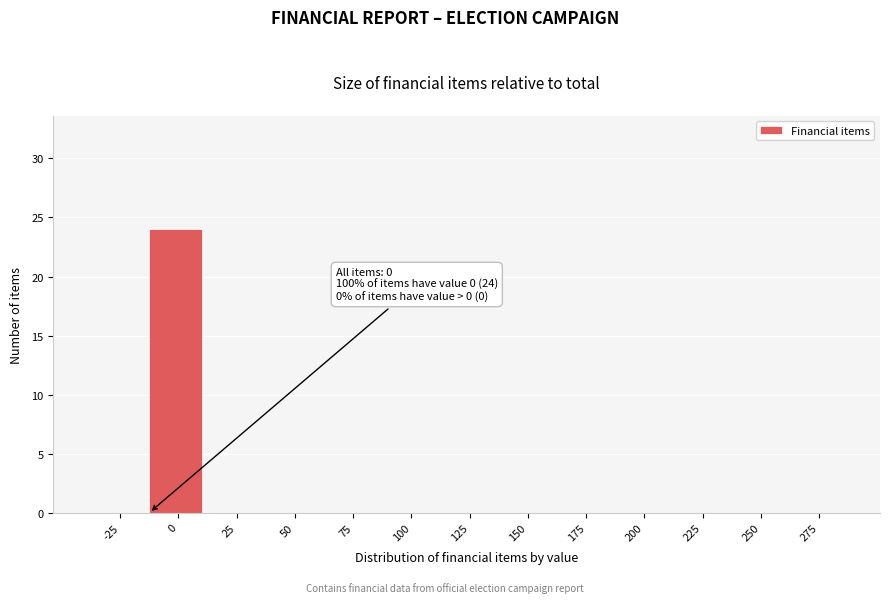

Reading right to left, list all the values displayed in this chart.

275=0	250=0	225=0	200=0	175=0	150=0	125=0	100=0	75=0	50=0	25=0	0=24	-25=0